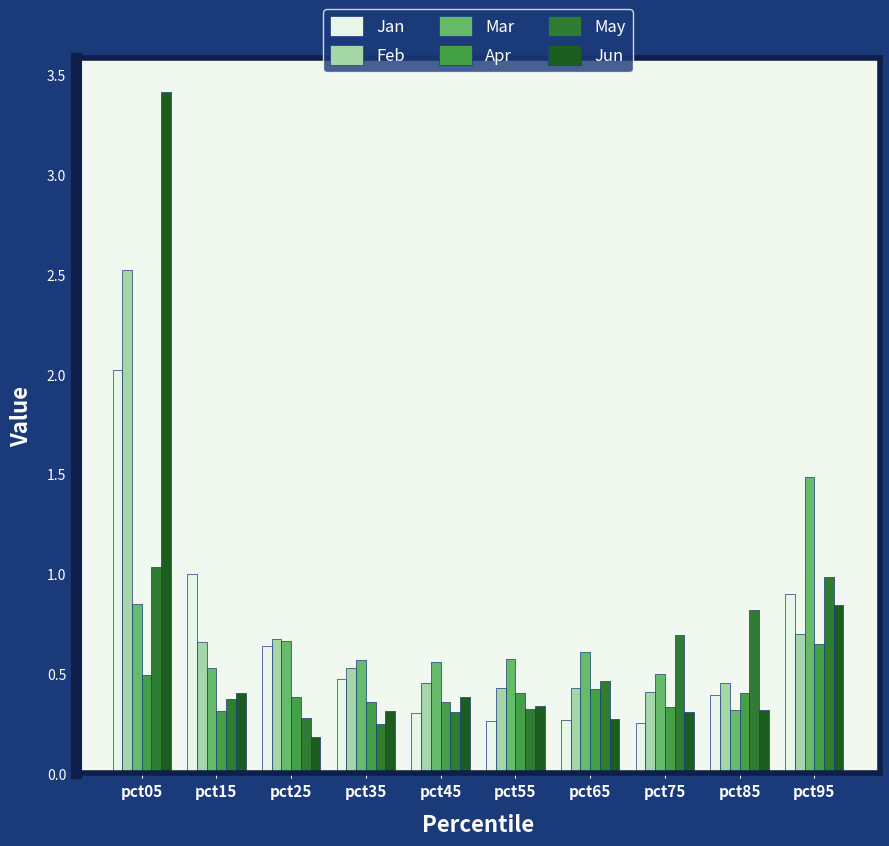

Which series has the widest spread of values?

Jun